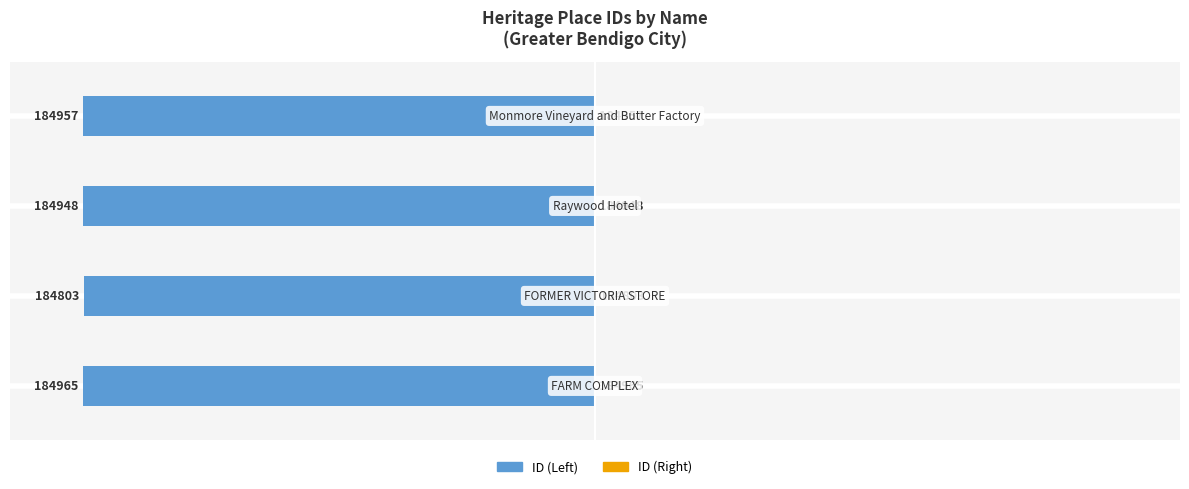

How many bars are there in total?

8